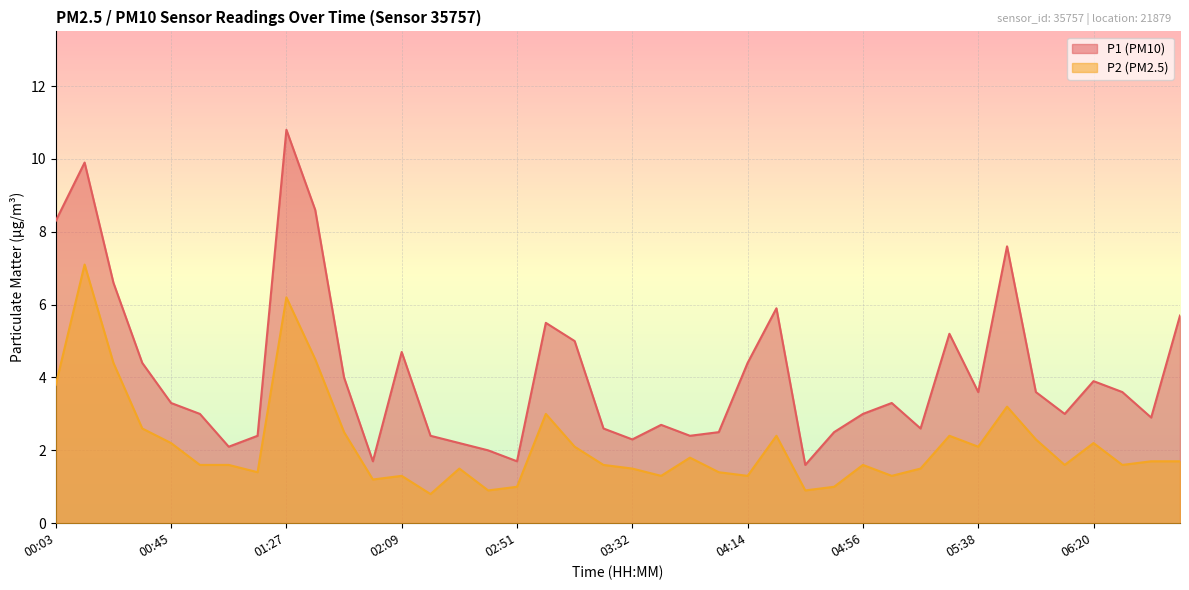

What is the label of the 26th point from the left?

04:25